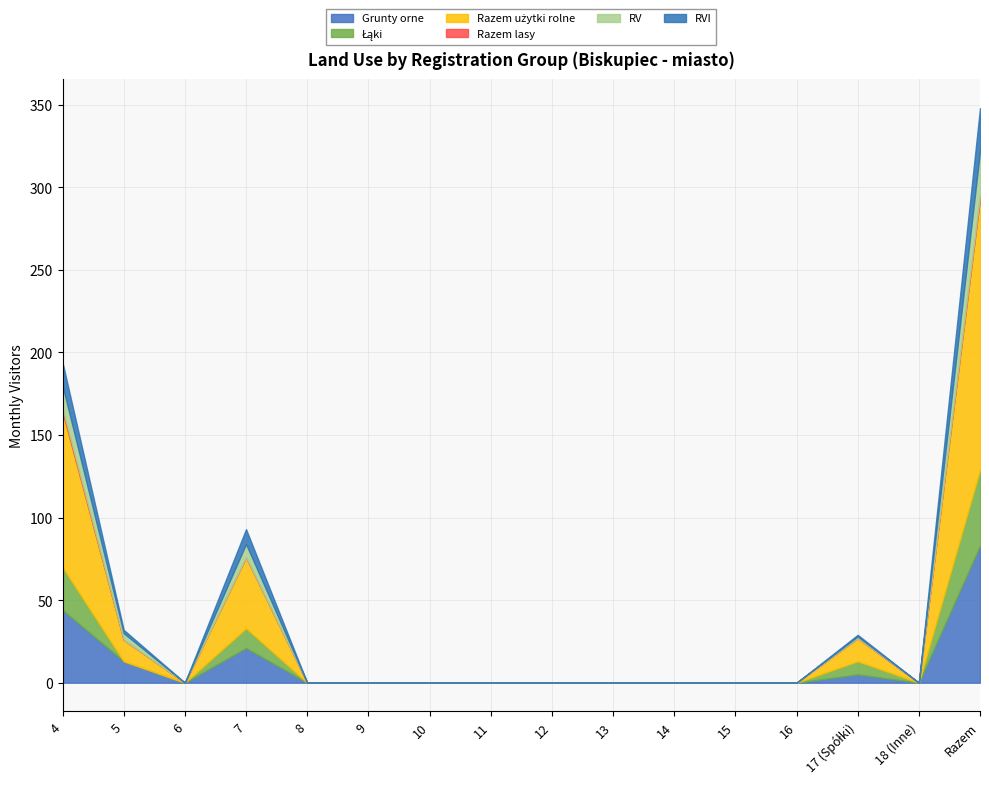

True or false: Grunty orne and Łąki cross at least once.

False